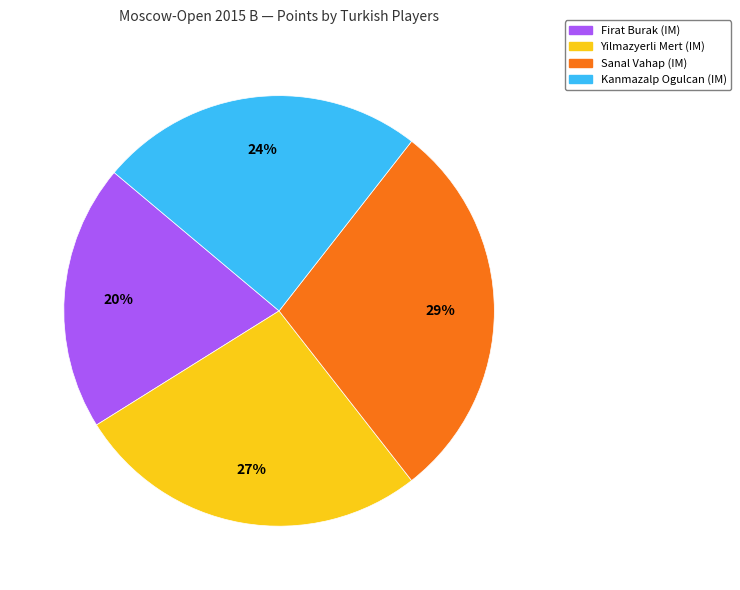

Is Yilmazyerli Mert (IM) the majority of the pie?

No